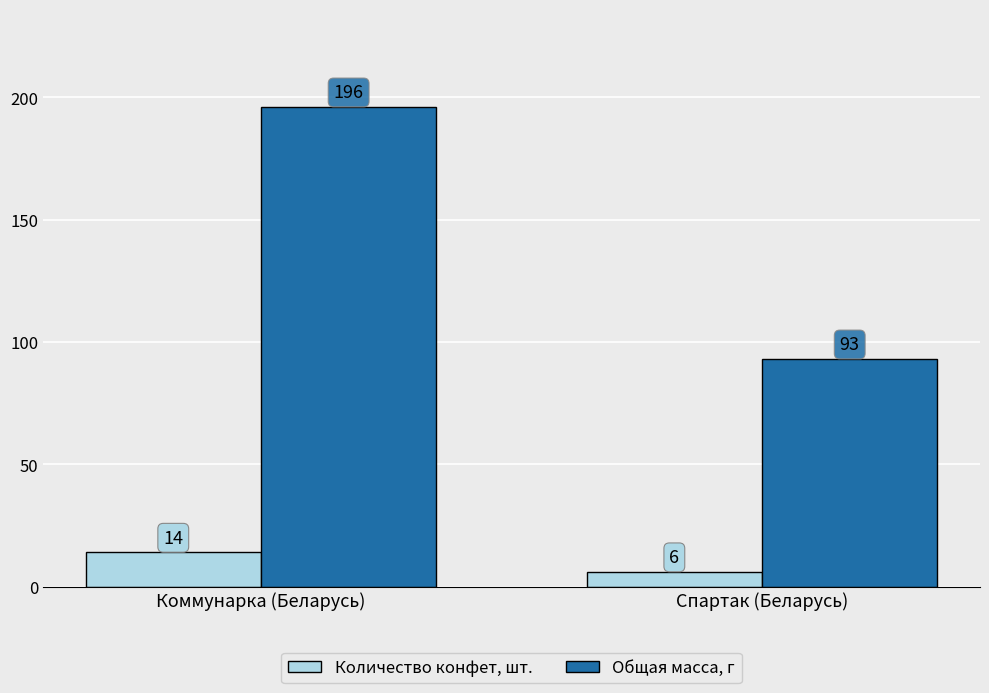

What is the difference between the Количество конфет, шт. values at Спартак (Беларусь) and Коммунарка (Беларусь)?

8